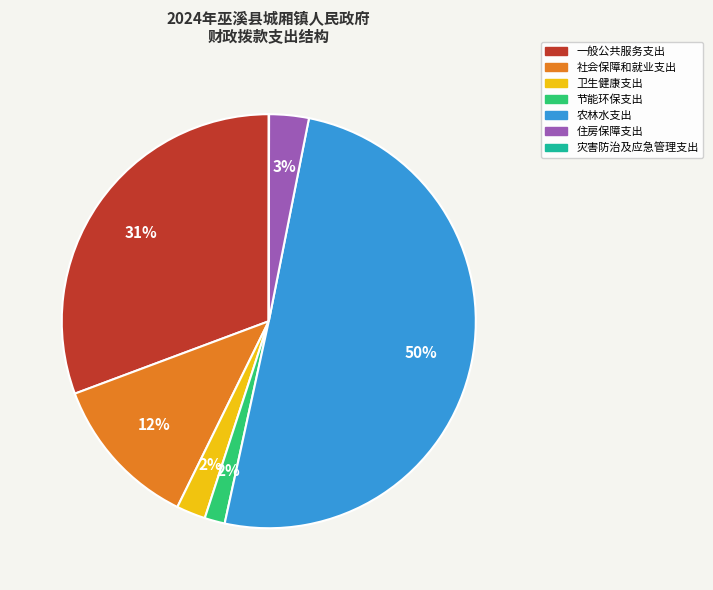

What is the largest slice in the pie chart?

农林水支出